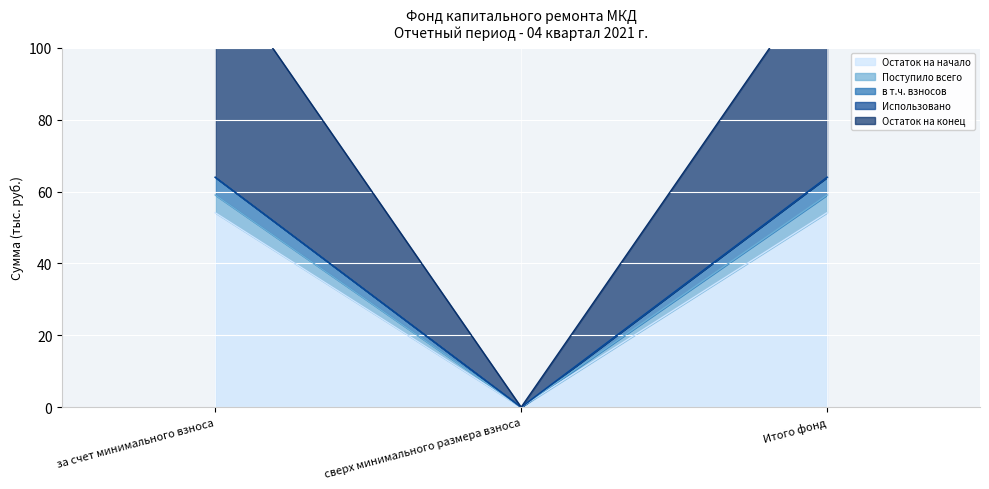

The Остаток на конец series shows 0.0 at сверх минимального размера взноса. True or false?

True